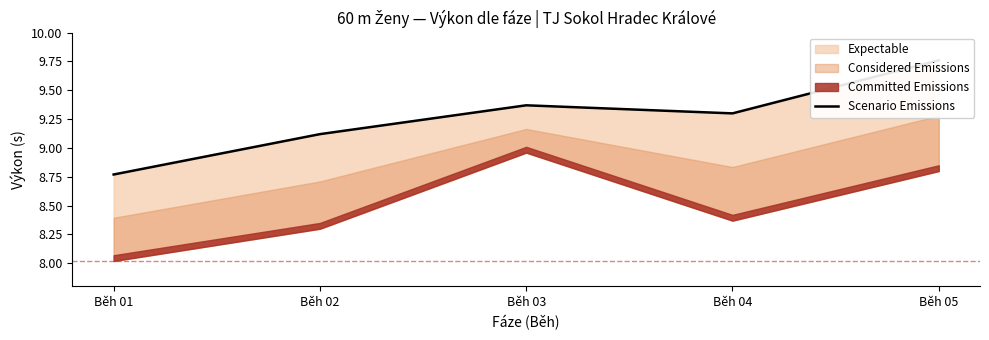

How many points are higher than both their immediate neighbors (excluding endpoints)?

1